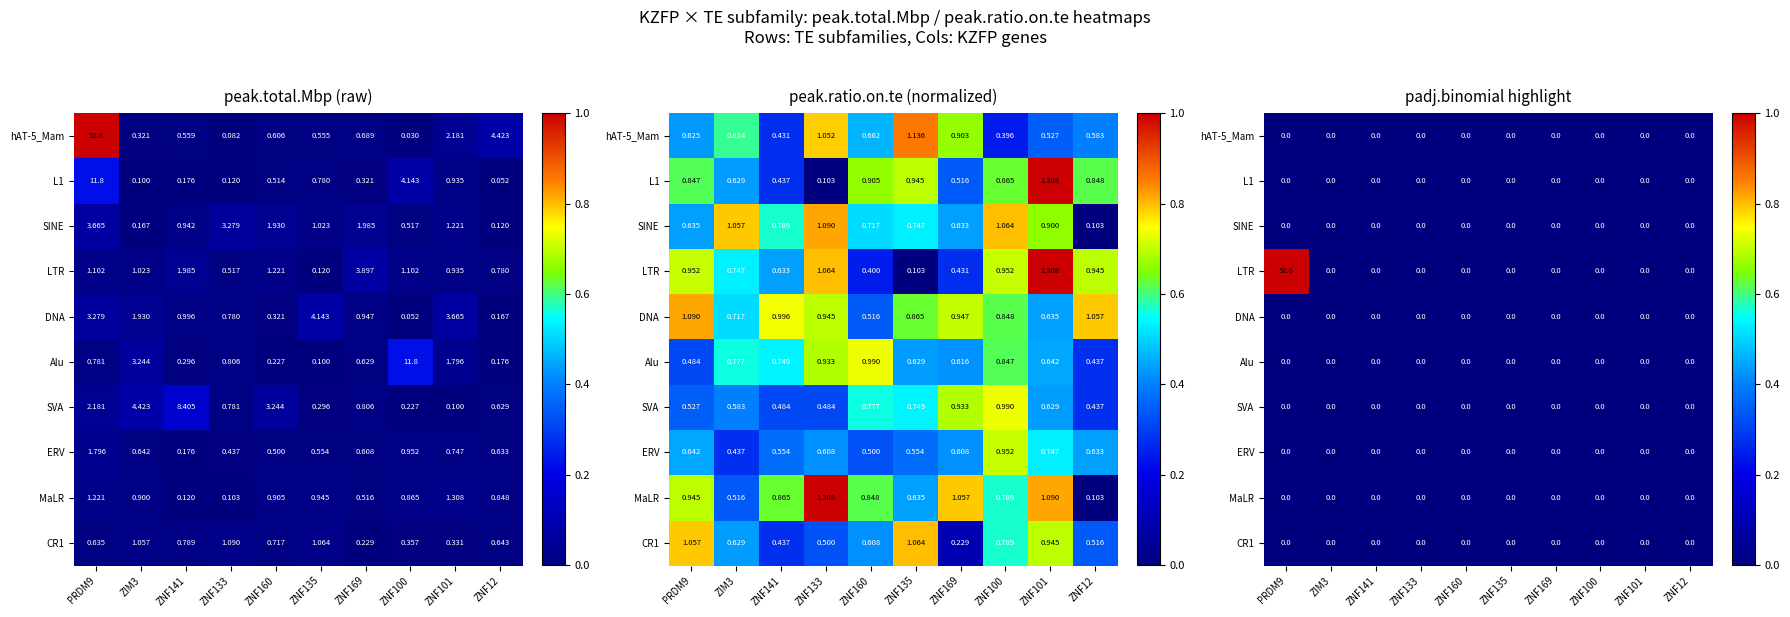

List the labels in order of LTR value, largest first.

PRDM9, ZIM3, ZNF141, ZNF133, ZNF160, ZNF135, ZNF169, ZNF100, ZNF101, ZNF12